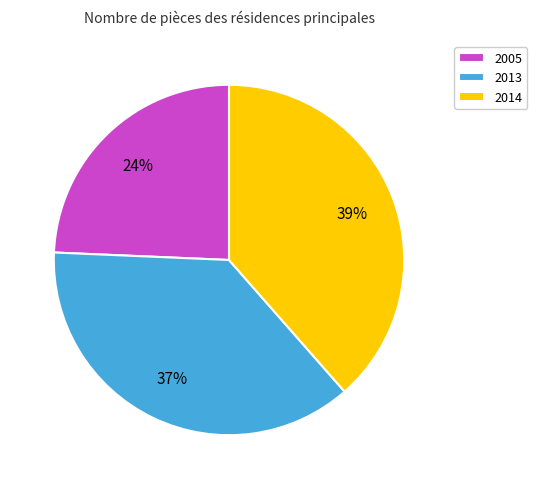

Does 2014 represent more than half of the total?

No